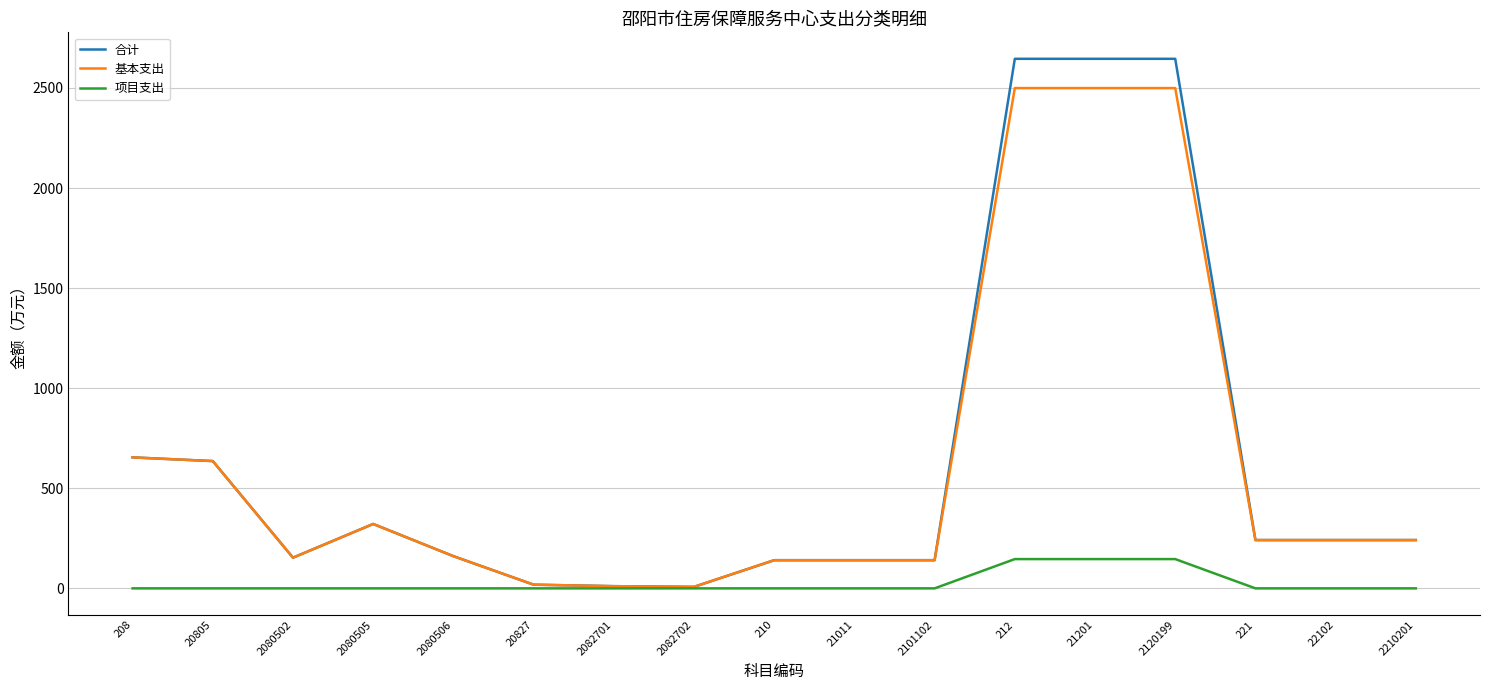

List the series in order of their peak value, lowest first.

项目支出, 基本支出, 合计